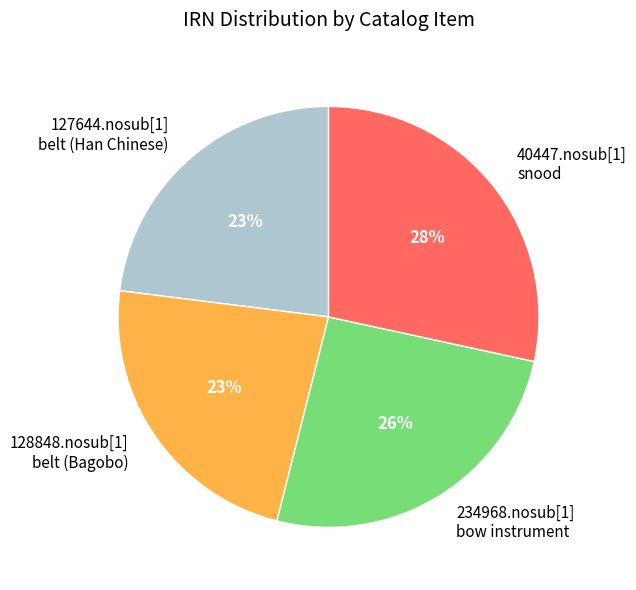

Is it true that 128848.nosub[1] belt (Bagobo) is 23% of the pie?

True